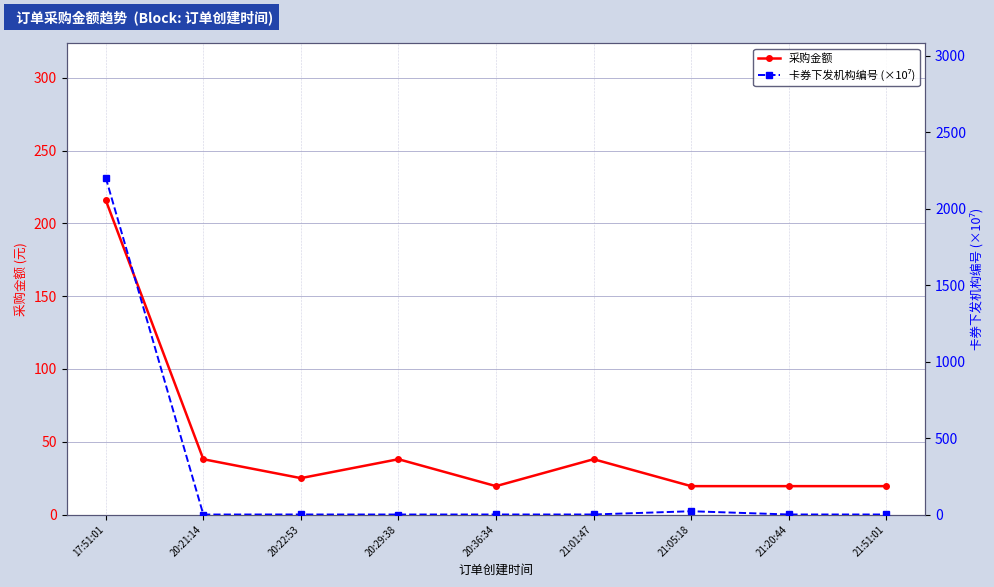

Rank the series by their maximum value, from lowest to highest.

采购金额, 卡券下发机构编号 (×10⁷)